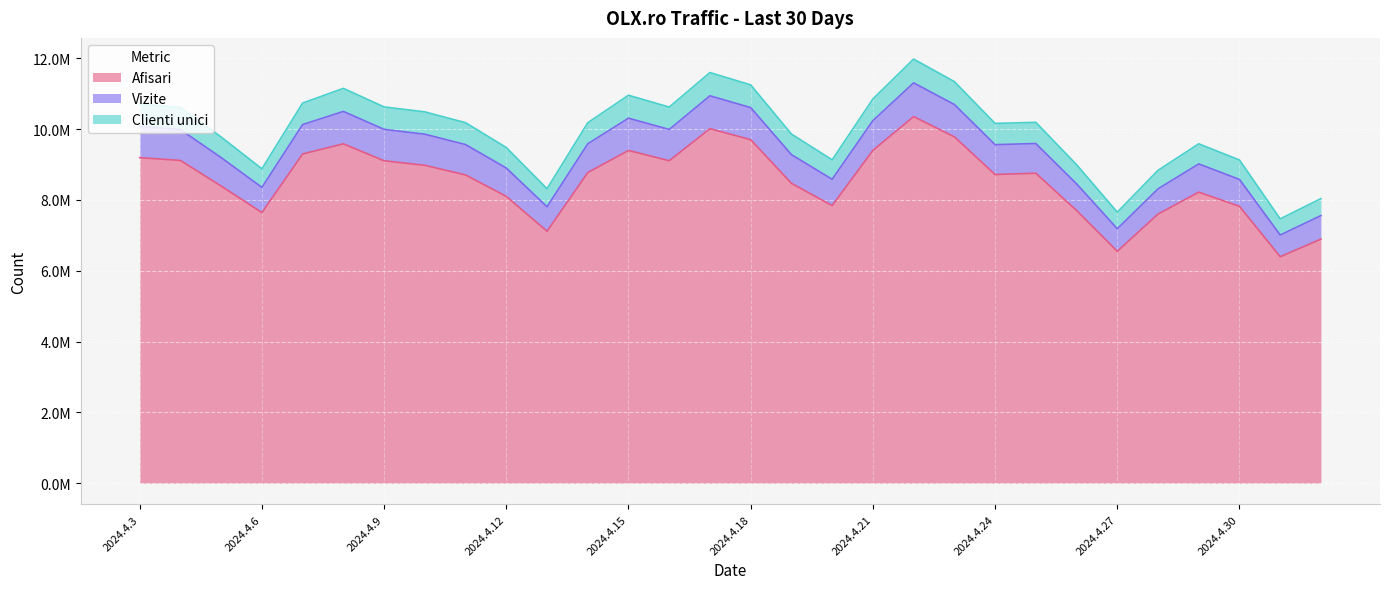

Which has a higher value, 2024.4.5 or 2024.4.19?

2024.4.19